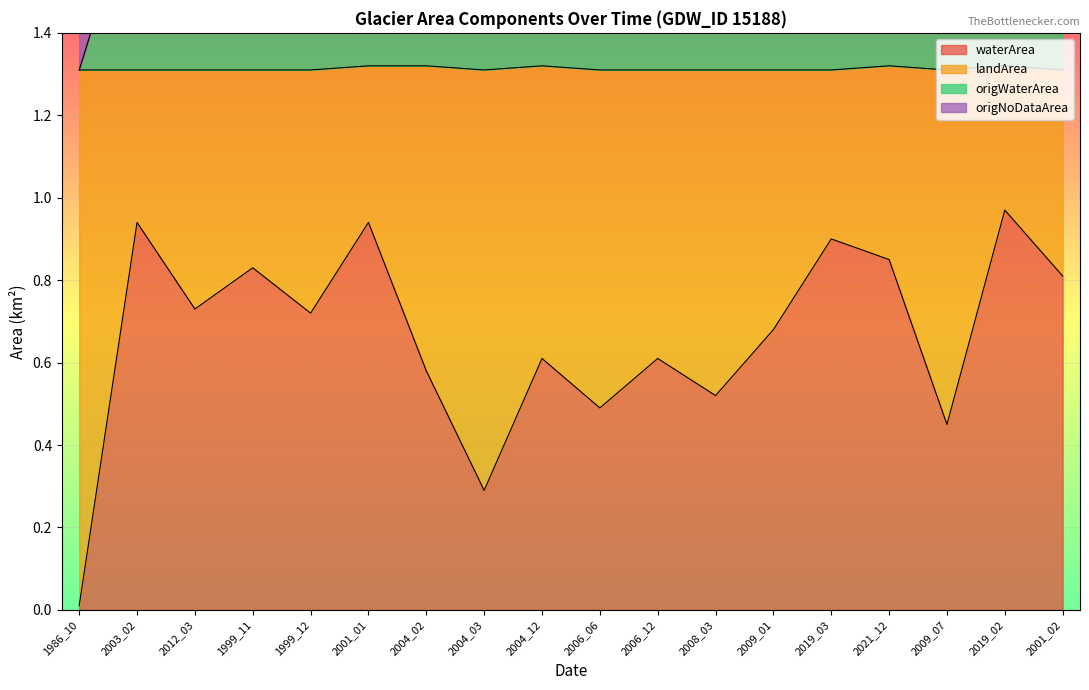

What is the approximate value of origWaterArea at 2009_07?

1.6